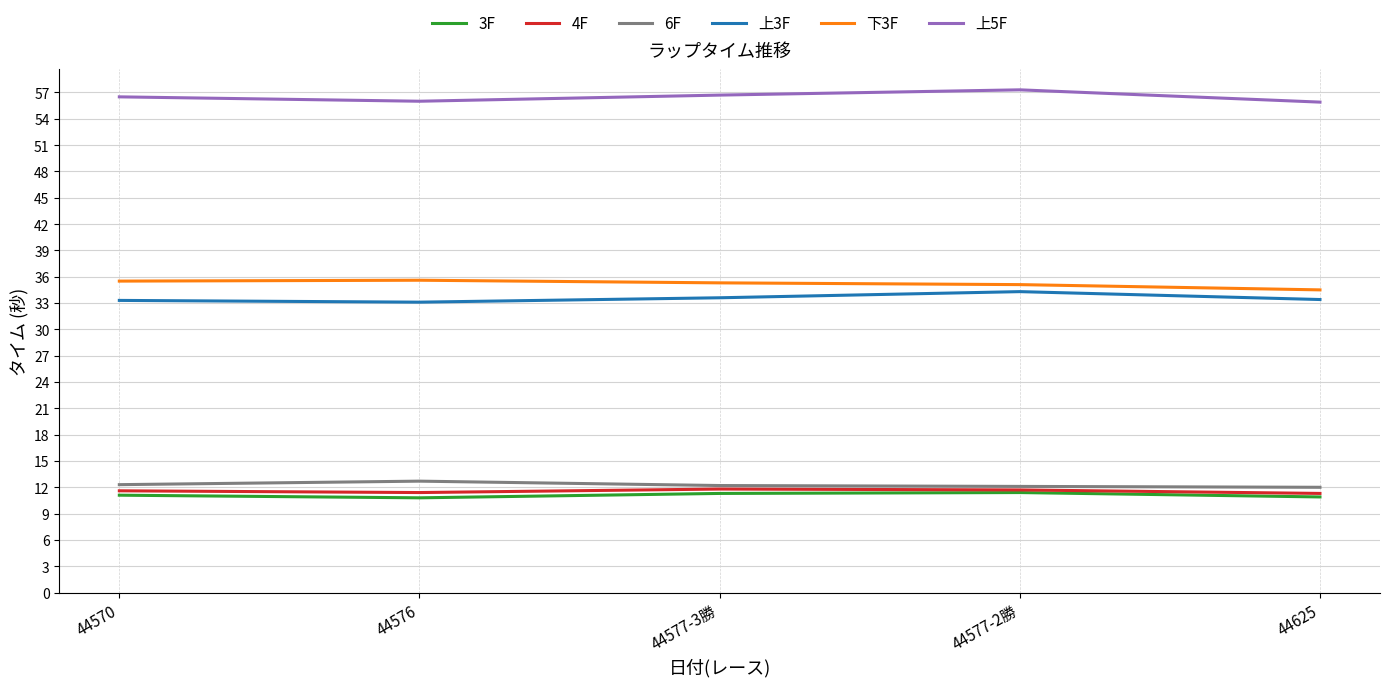

What is the spread (max minus min) of values at 44577-2勝?

45.9